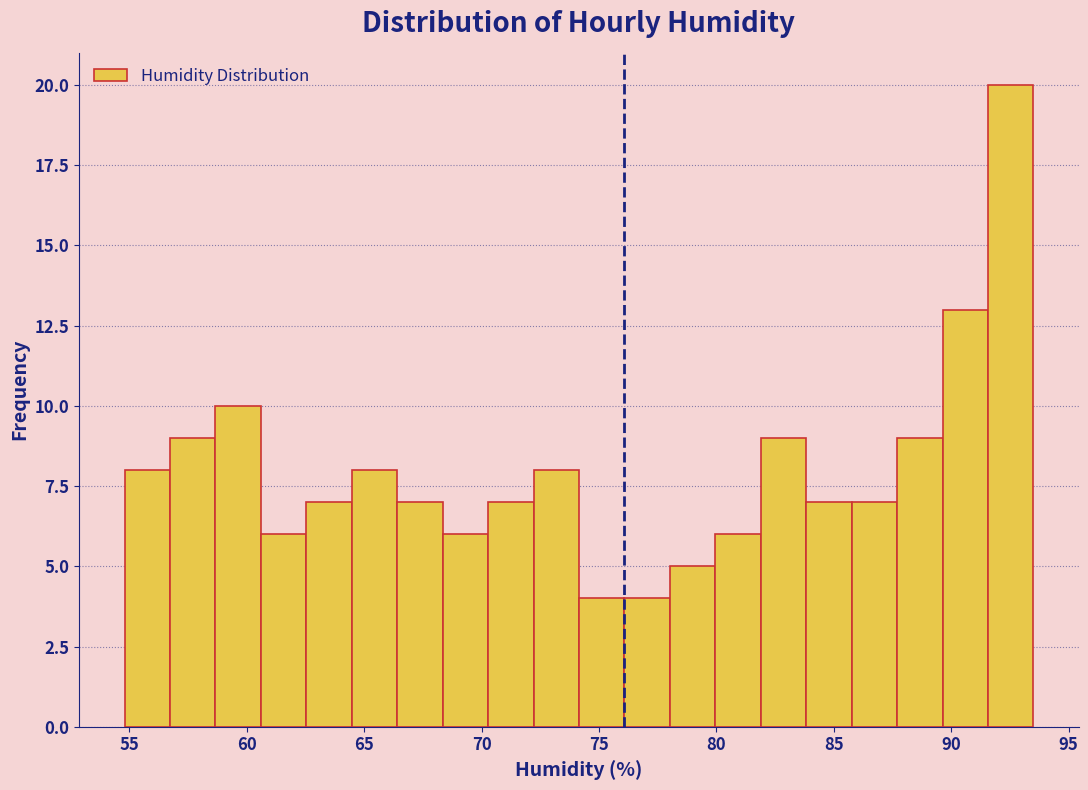

Around what value on the x-axis is the tallest bar? Give the approximate position of its centre, as read against the axis.

92.5